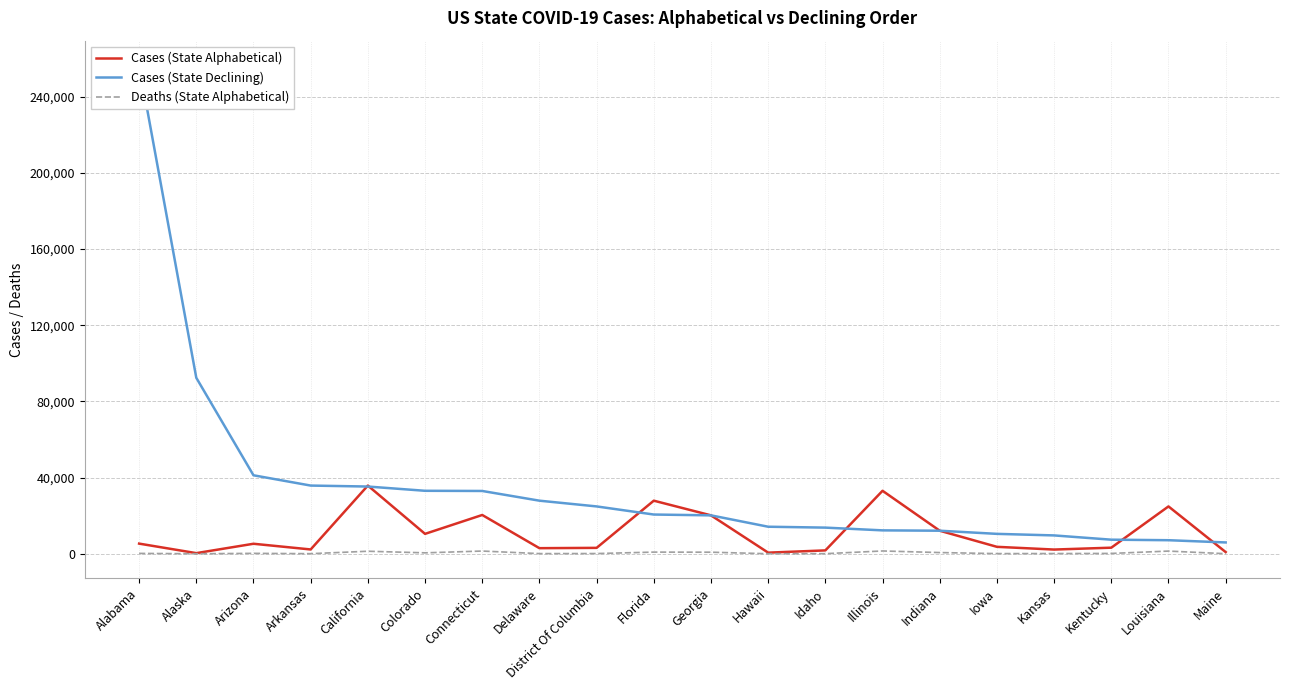

Rank the categories by Cases (State Declining) value from highest to lowest.

Alabama, Alaska, Arizona, Arkansas, California, Colorado, Connecticut, Delaware, District Of Columbia, Florida, Georgia, Hawaii, Idaho, Illinois, Indiana, Iowa, Kansas, Kentucky, Louisiana, Maine